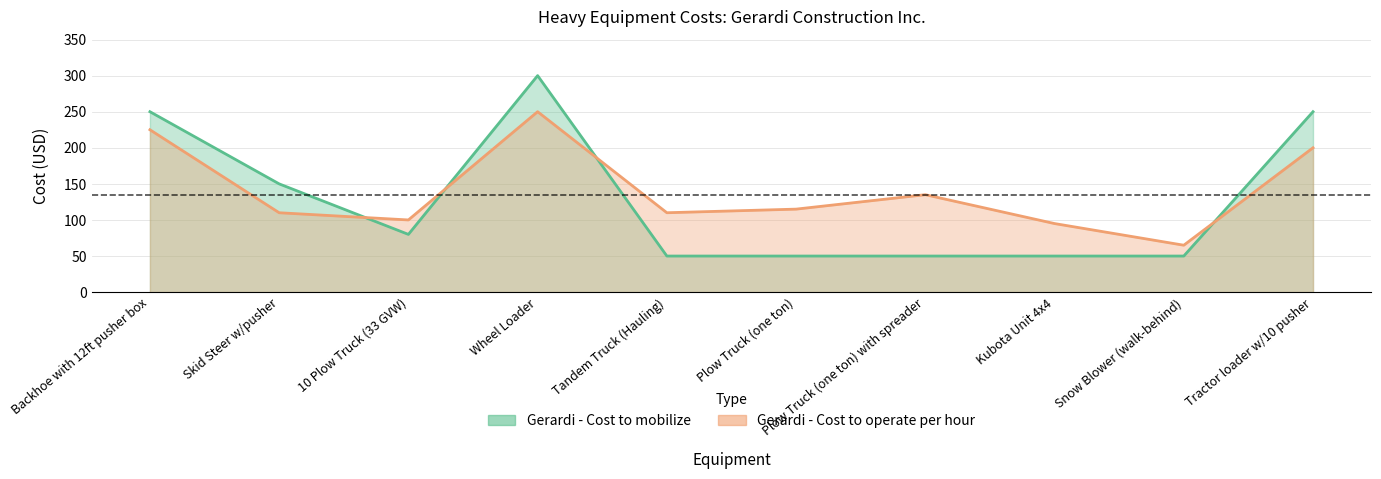

What is the maximum value shown in the chart?

300